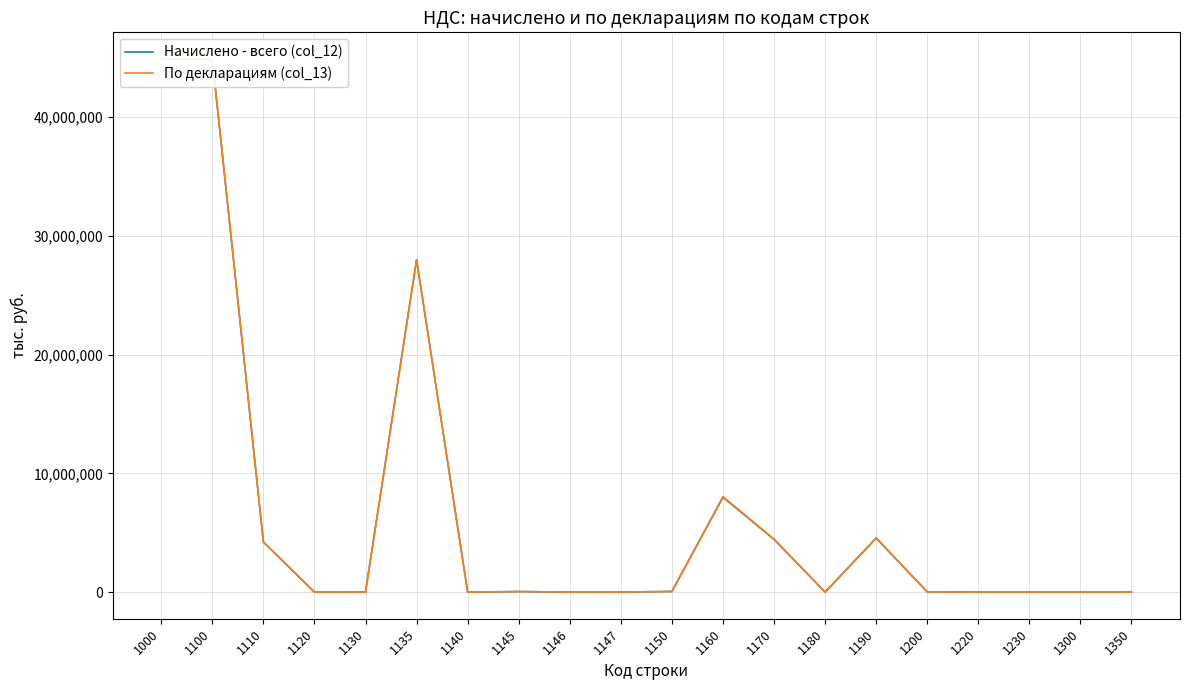

List the labels in order of По декларациям (col_13) value, largest first.

1000, 1100, 1135, 1160, 1190, 1170, 1110, 1150, 1145, 1200, 1230, 1180, 1350, 1120, 1130, 1140, 1146, 1147, 1220, 1300